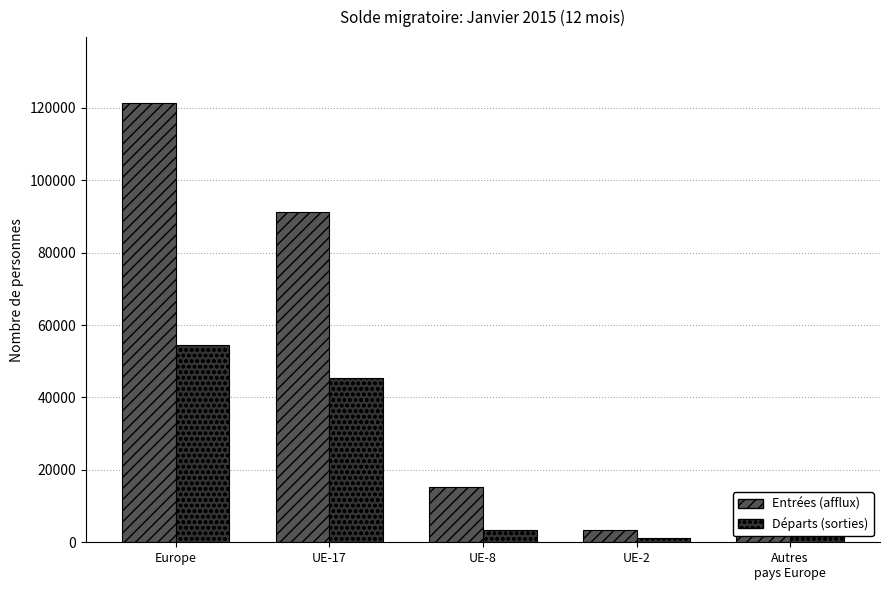

Which series has the largest total across all categories?

Entrées (afflux)